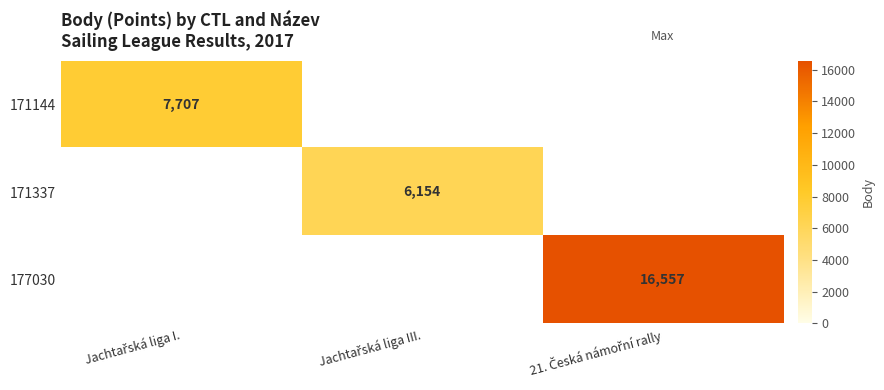

What is the lowest value of the 171144 series?

7707.0